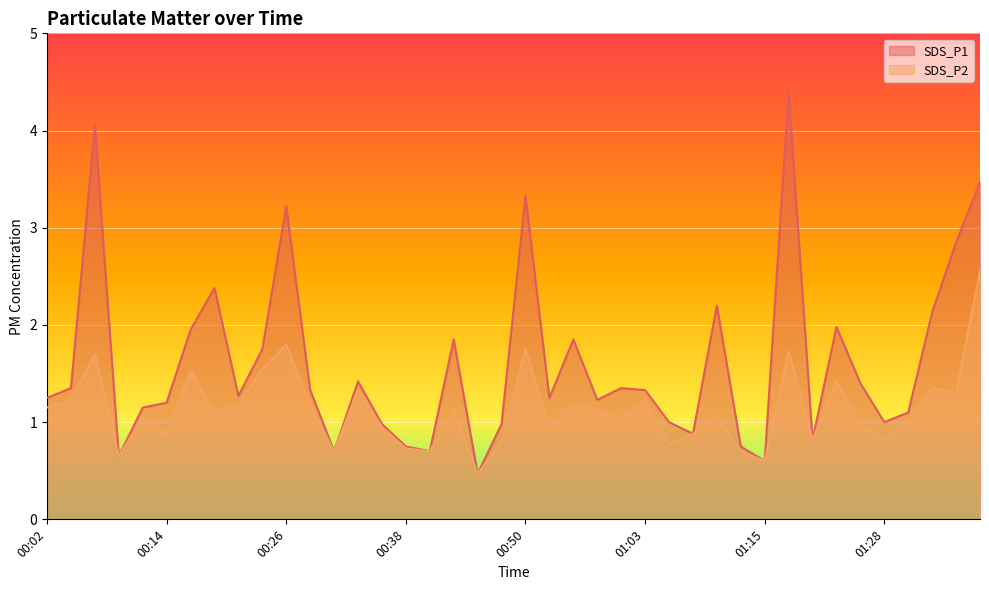

The value of SDS_P1 at 00:43 is 1.9. True or false?

True